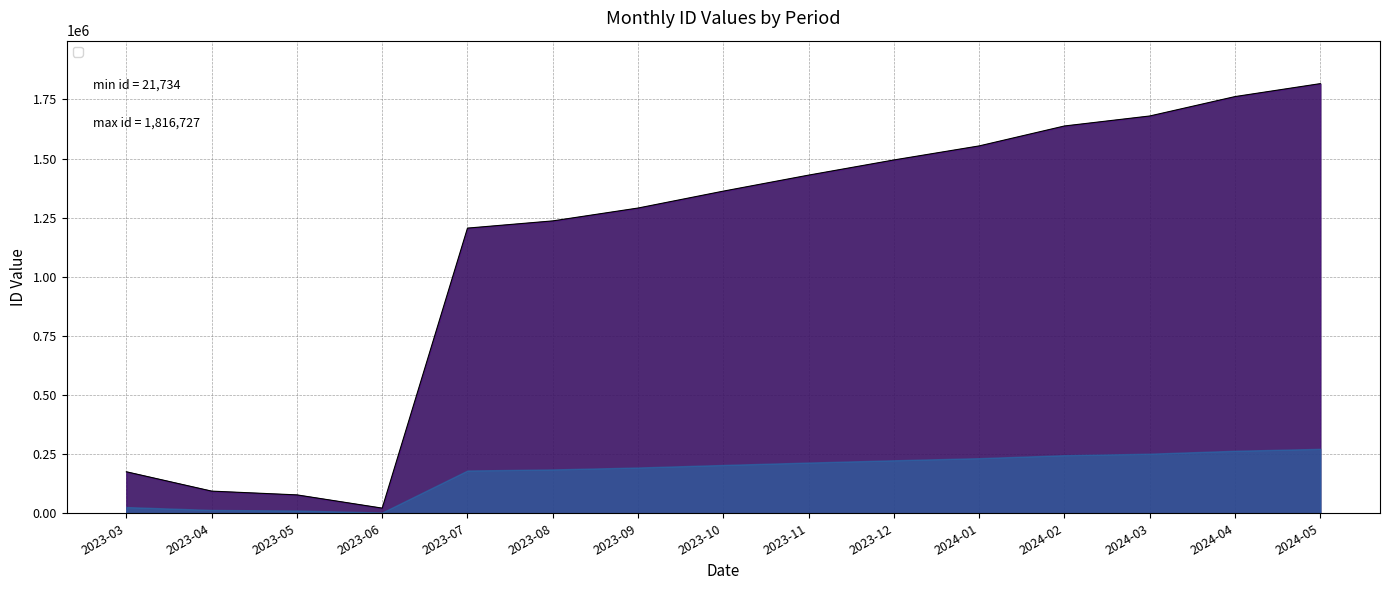

Count the number of categories in the chart.

15